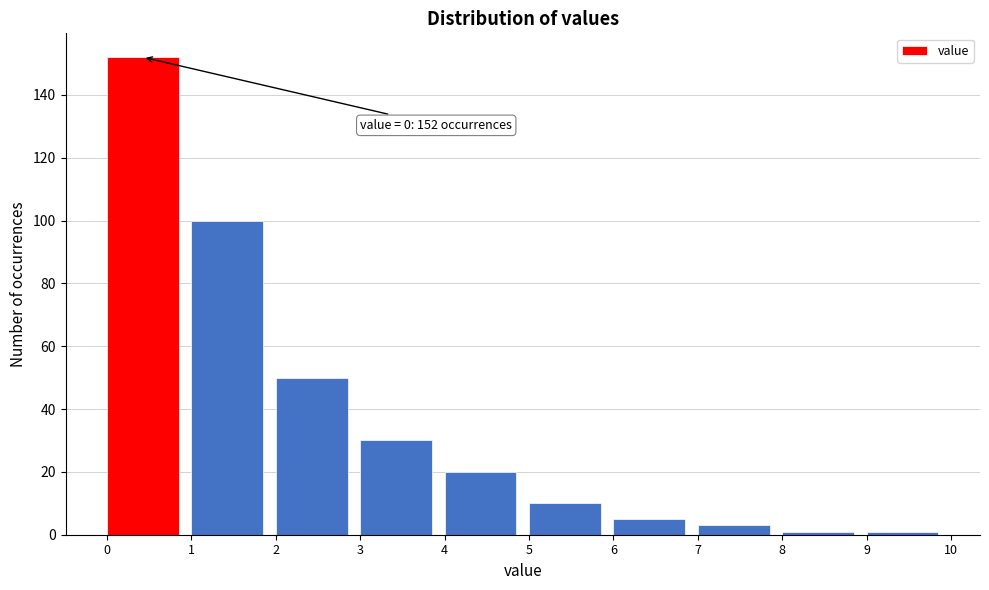

Which range on the x-axis has the tallest bar?

0 to 1